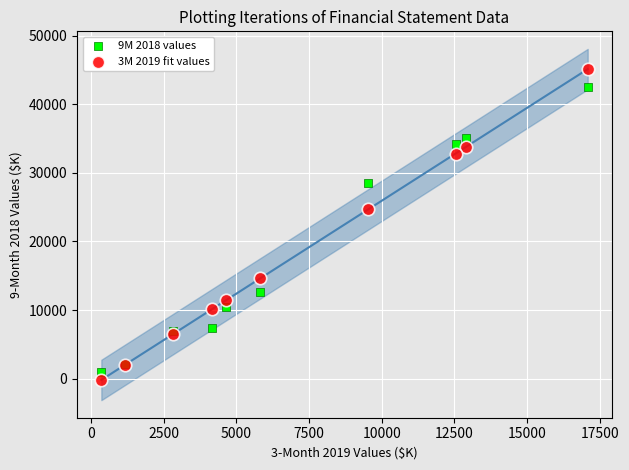

Which series has the widest spread of Y values?

3M 2019 fit values